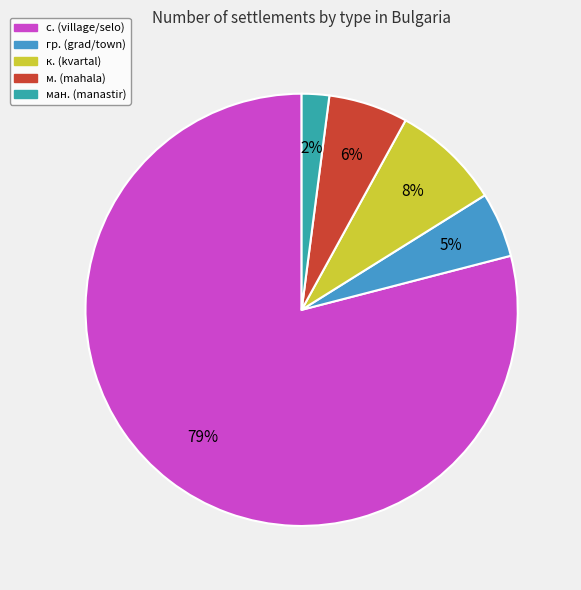

To the nearest percent, what is the average slice percentage?

20%